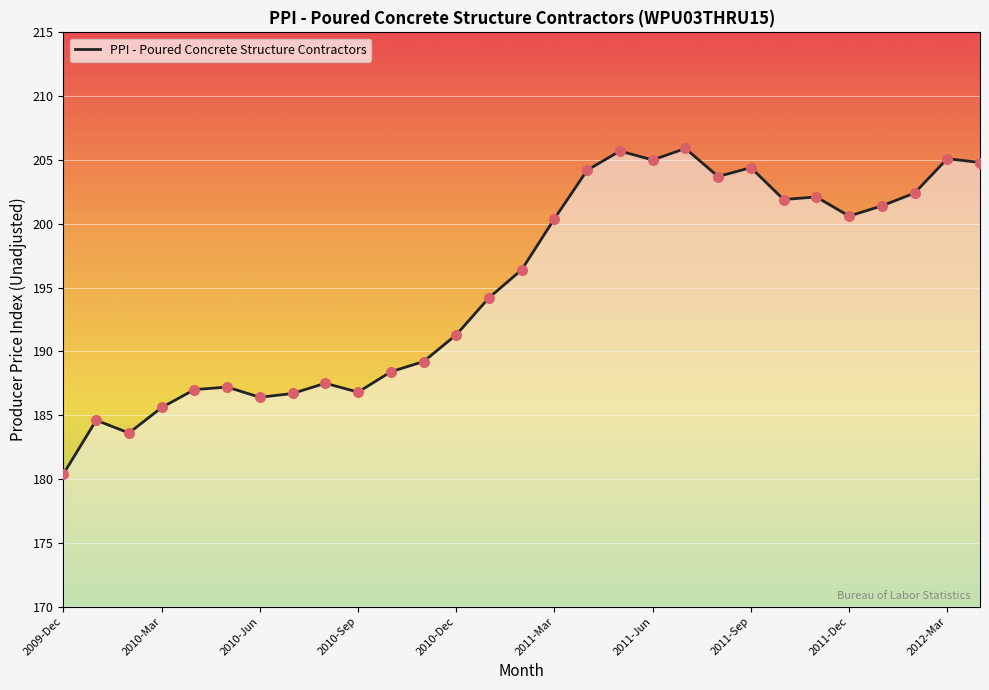

What is the smallest value displayed?

180.4